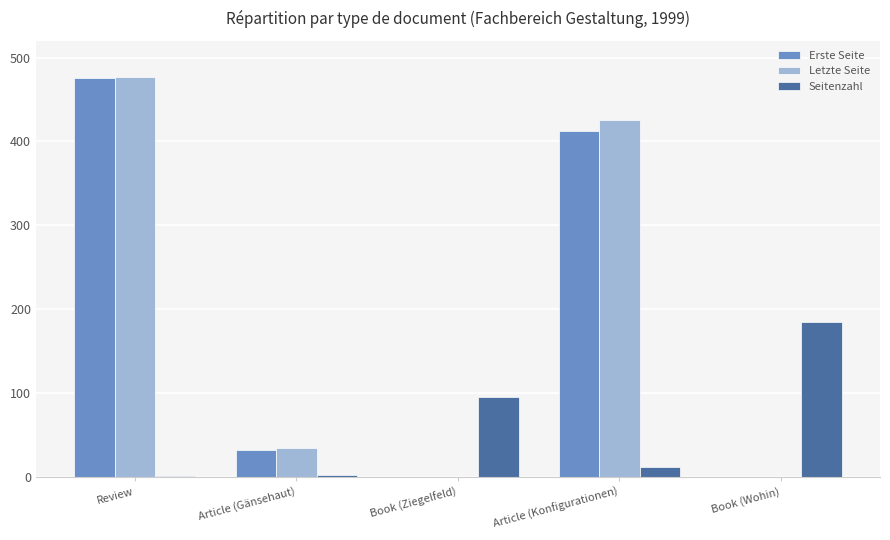

What is the highest value of the Erste Seite series?

476